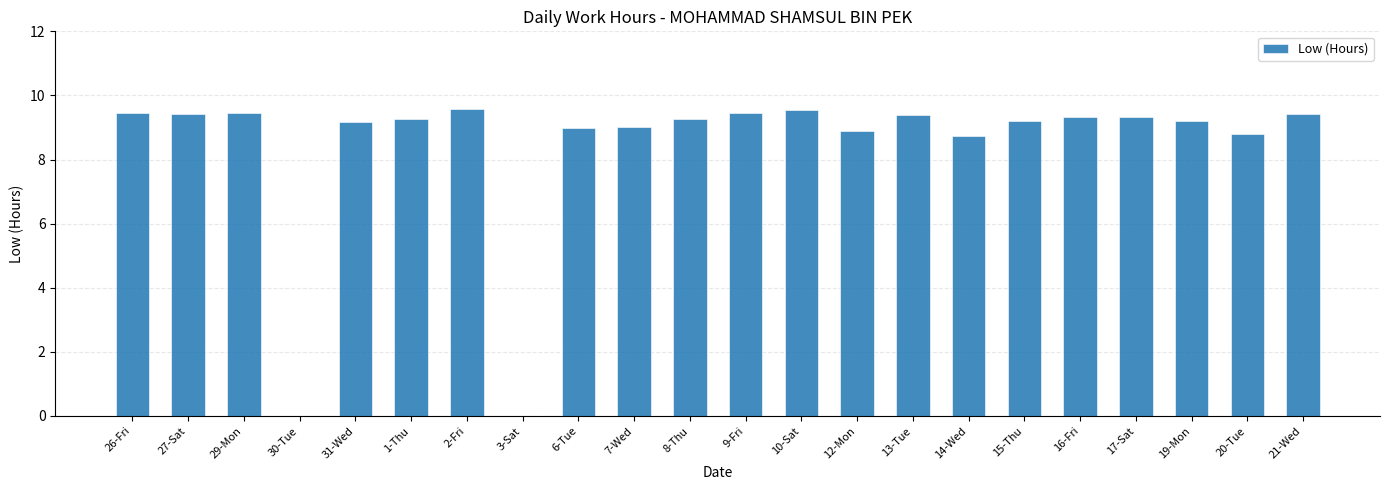

Are the bars horizontal?

No